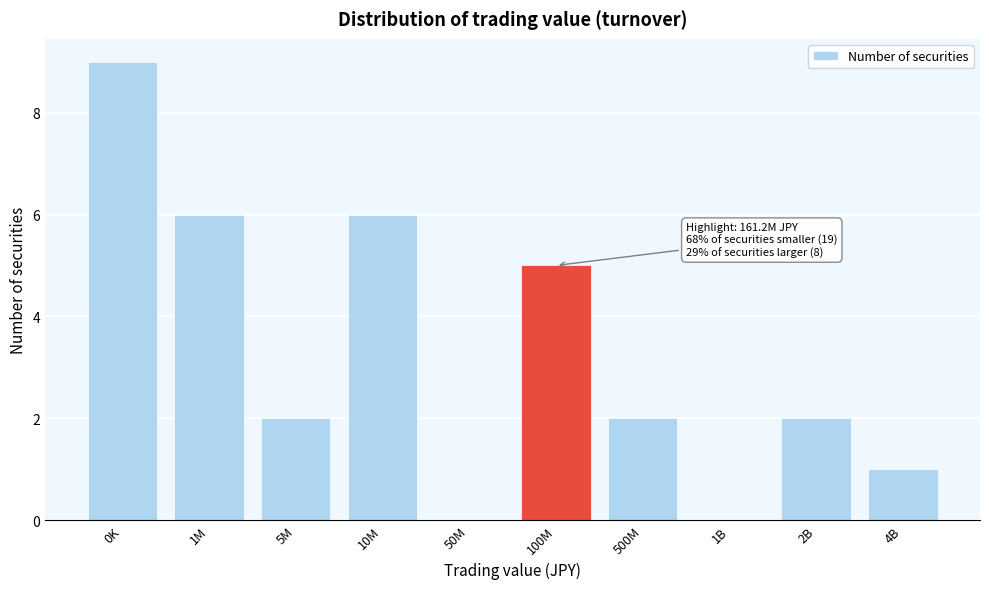

Reading right to left, what are all the values shown in this chart?

4B=1	2B=2	1B=0	500M=2	100M=5	50M=0	10M=6	5M=2	1M=6	0K=9